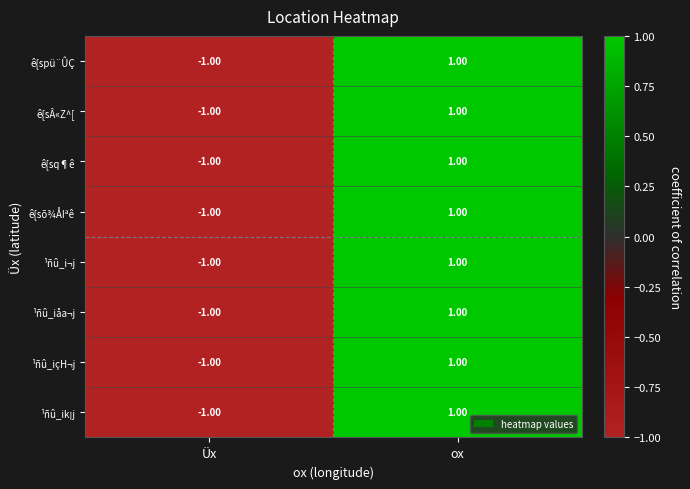

List the labels in order of ê{sõ¾ÅIªê value, smallest first.

Üx, ox